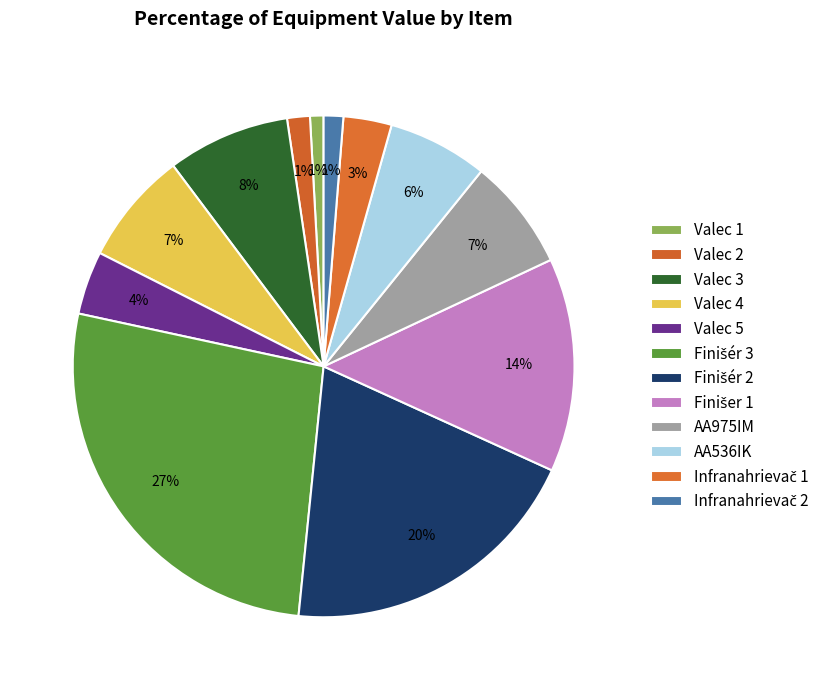

The Valec 3 slice represents 8% of the pie. True or false?

True